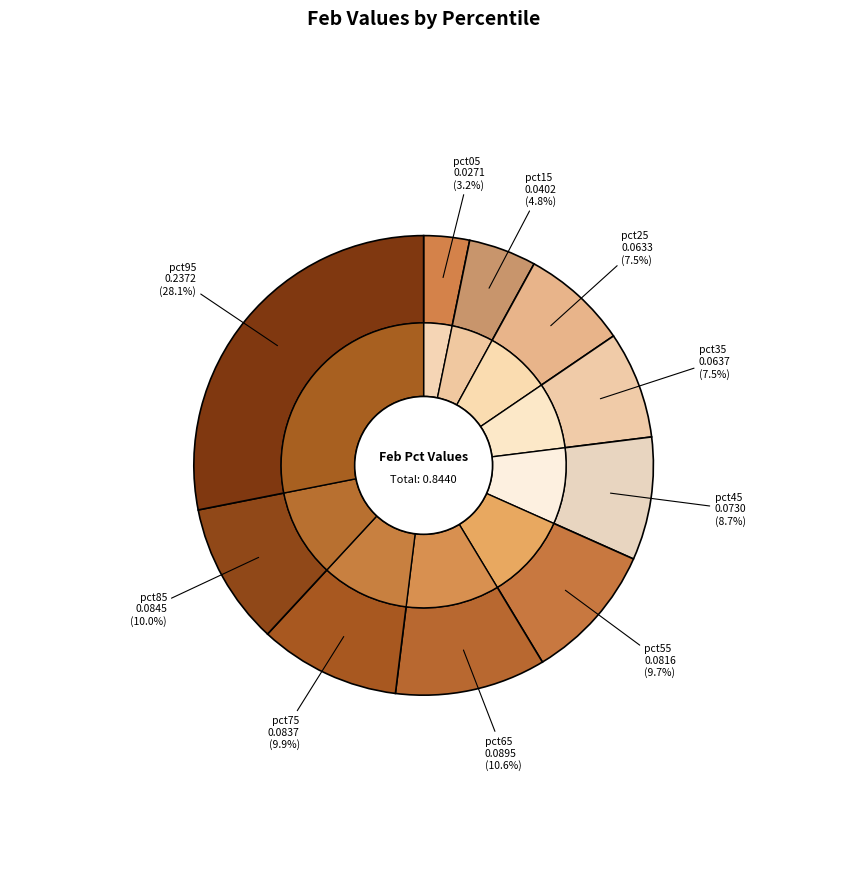

Do pct25 and pct85 together represent more than half of the pie?

No